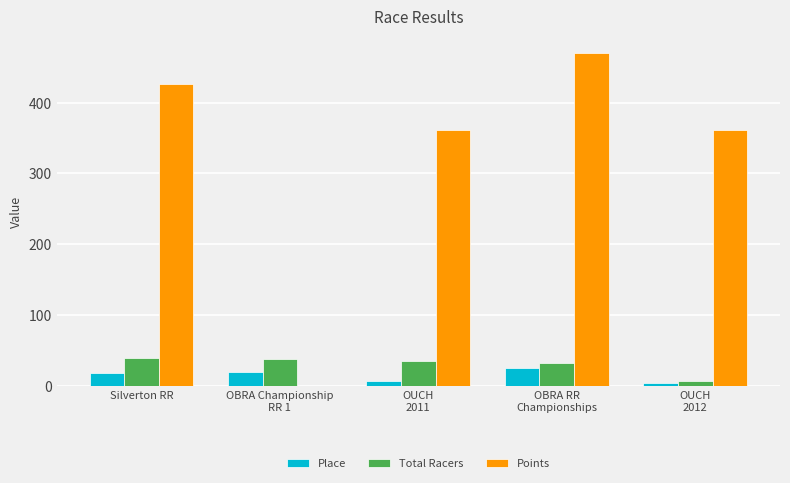

Which series has the largest total across all categories?

Points